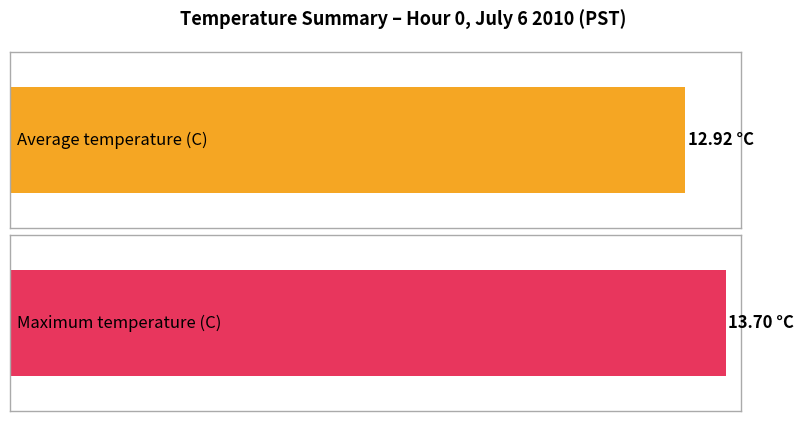

The value of Maximum utilization at 9 is 4.8. True or false?

False